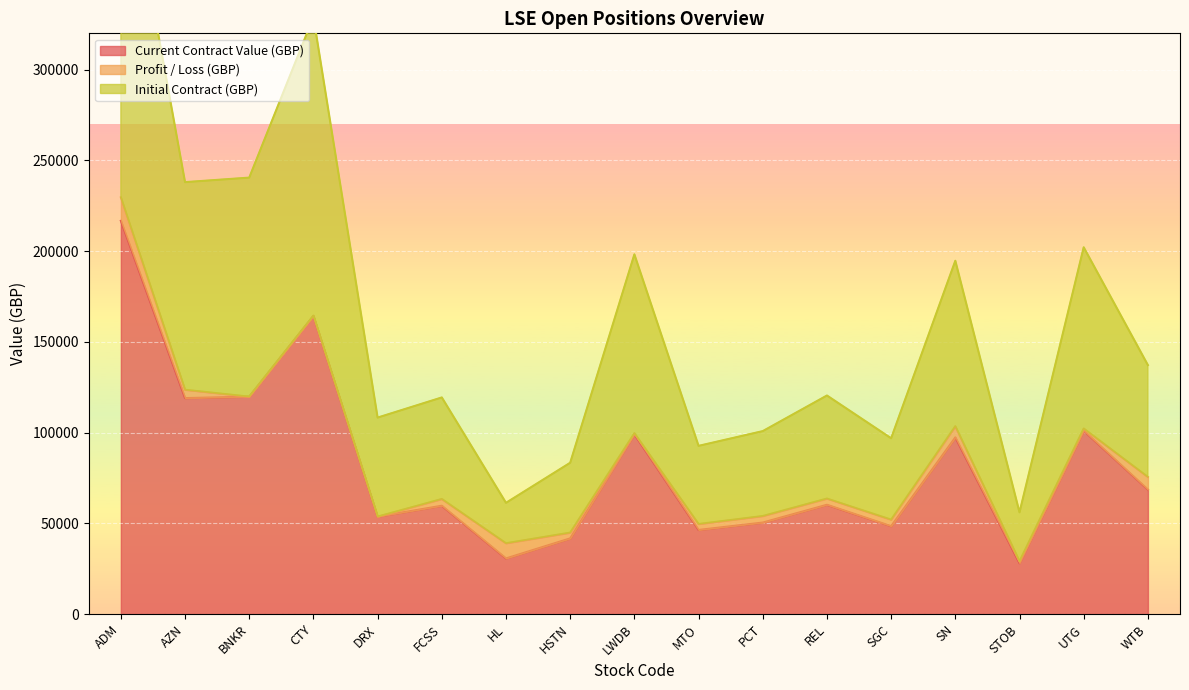

Is it true that Initial Contract (GBP) equals 61283.5 at HL?

True